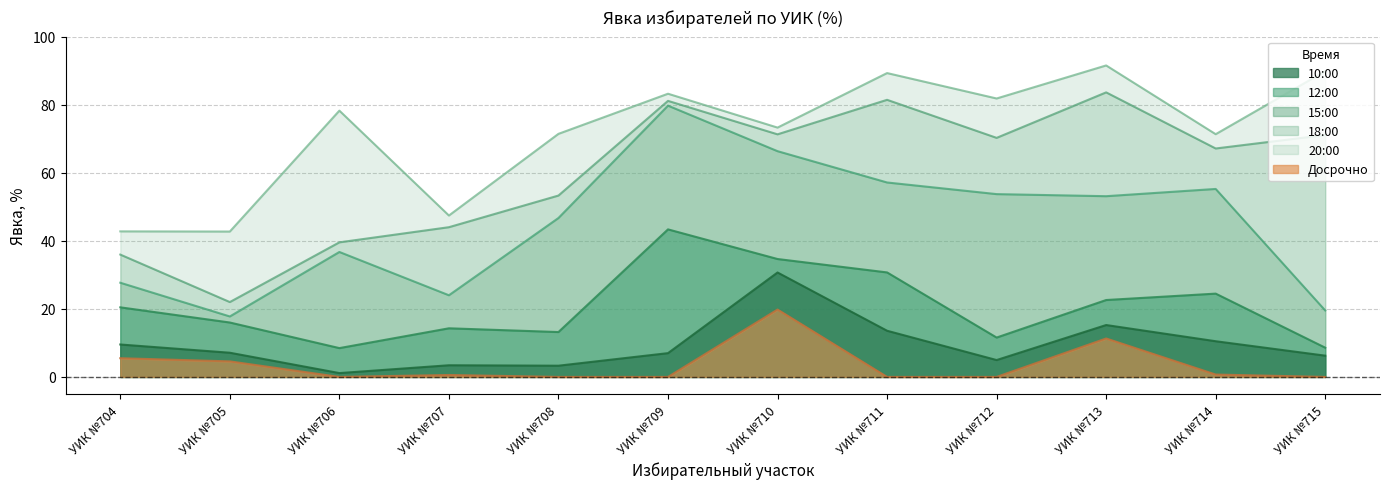

Which category has the highest value in the 12:00 series?

УИК №709